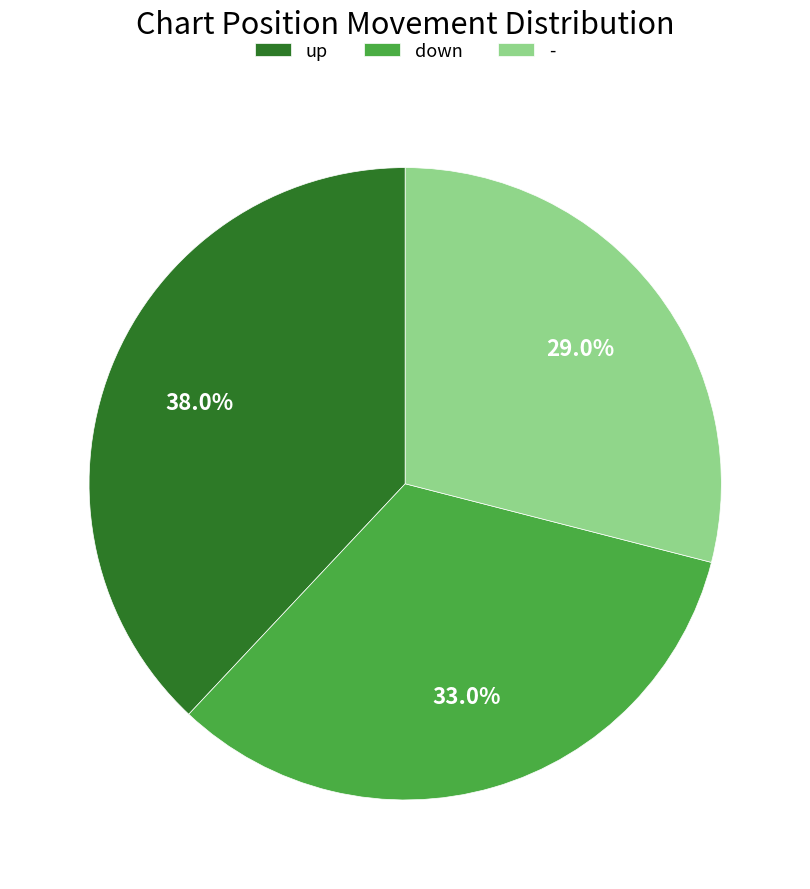

Between down and up, which is larger?

up